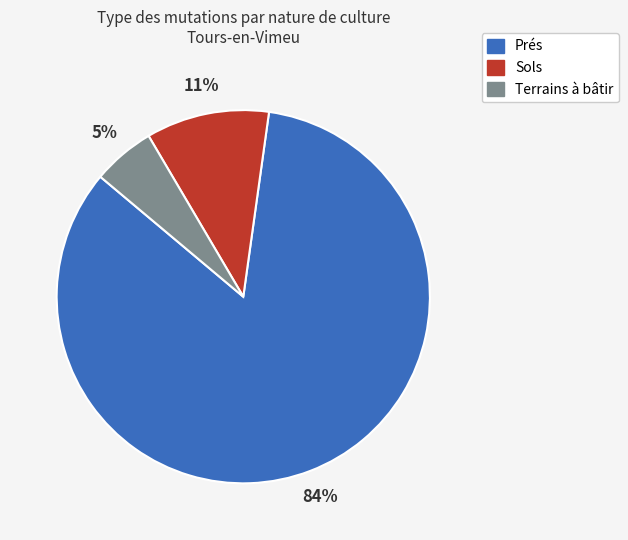

How many segments does this pie chart have?

3